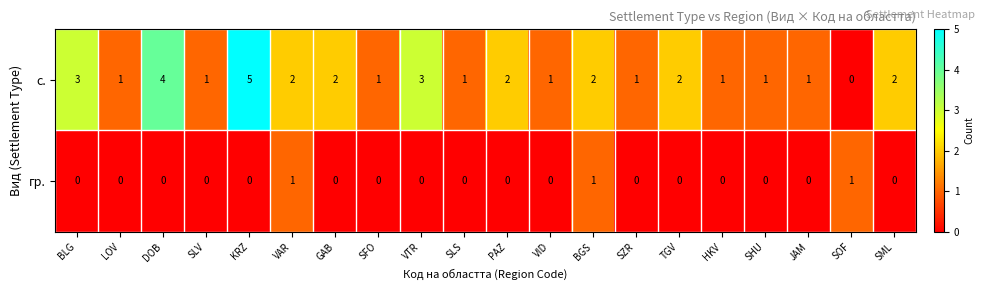

Count the с. values in the range 1 to 2.

15